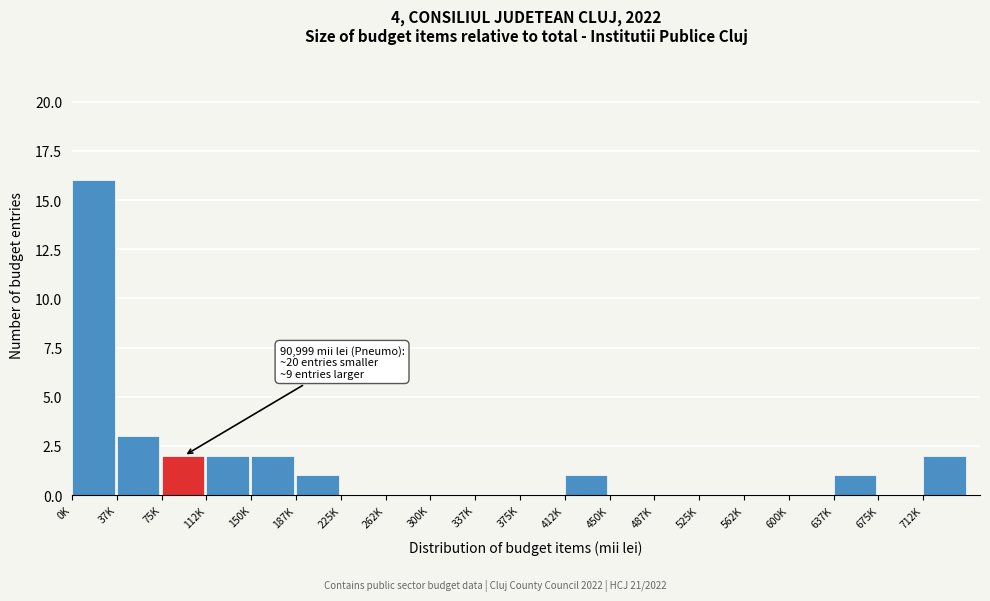

Reading left to right, what are all the values shown in this chart?

0K=16	37K=3	75K=2	112K=2	150K=2	187K=1	225K=0	262K=0	300K=0	337K=0	375K=0	412K=1	450K=0	487K=0	525K=0	562K=0	600K=0	637K=1	675K=0	712K=2